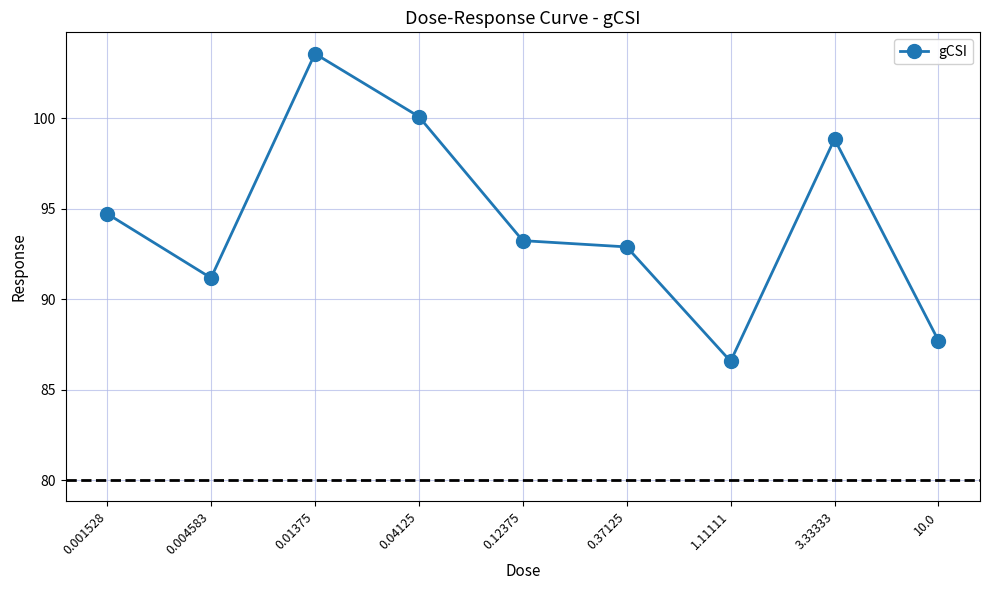

How many interior local peaks (higher than both neighbors) does the data have?

2